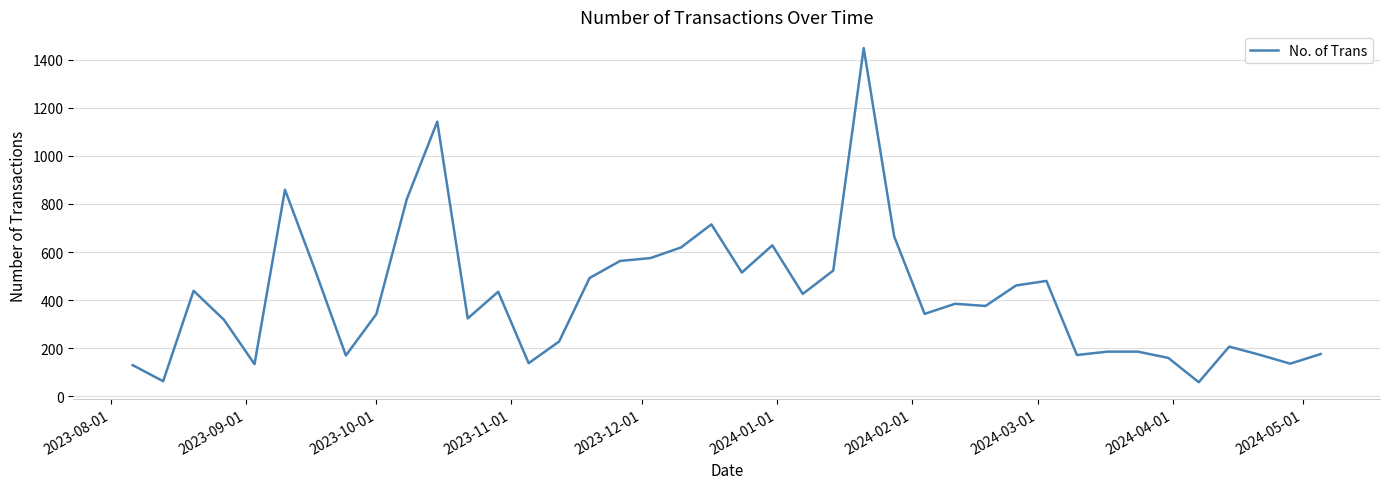

What is the greatest value displayed?

1448